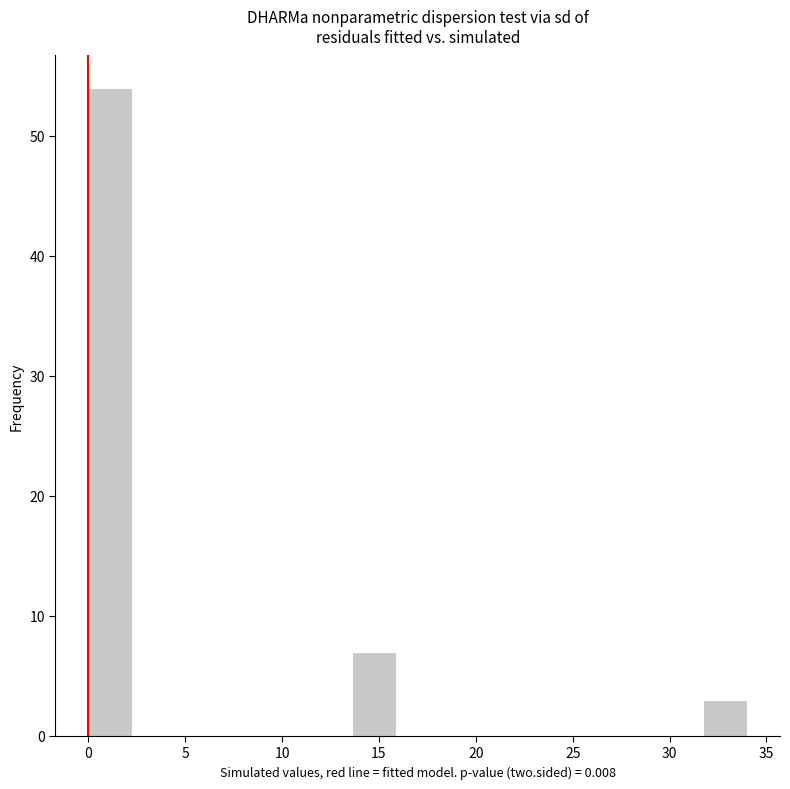

Reading left to right, list every bar in this chart as the range it spans on the x-axis followed by its height. Neither the bar edges nor the heights are printed on the chart, so give them approximately, as read against the axes.

0.0 to 2.5: 54
2.5 to 4.5: 0
4.5 to 7.0: 0
7.0 to 9.0: 0
9.0 to 11.5: 0
11.5 to 13.5: 0
13.5 to 16.0: 7
16.0 to 18.0: 0
18.0 to 20.5: 0
20.5 to 22.5: 0
22.5 to 25.0: 0
25.0 to 27.0: 0
27.0 to 29.5: 0
29.5 to 31.5: 0
31.5 to 34.0: 3